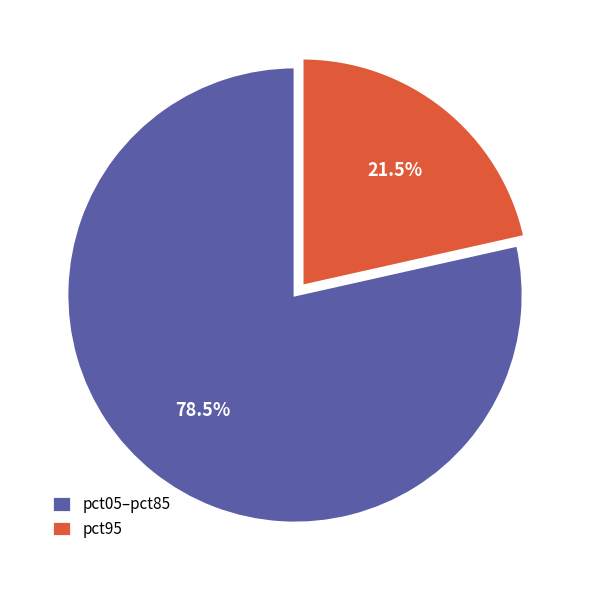

Which category has the biggest portion of the pie?

pct05–pct85